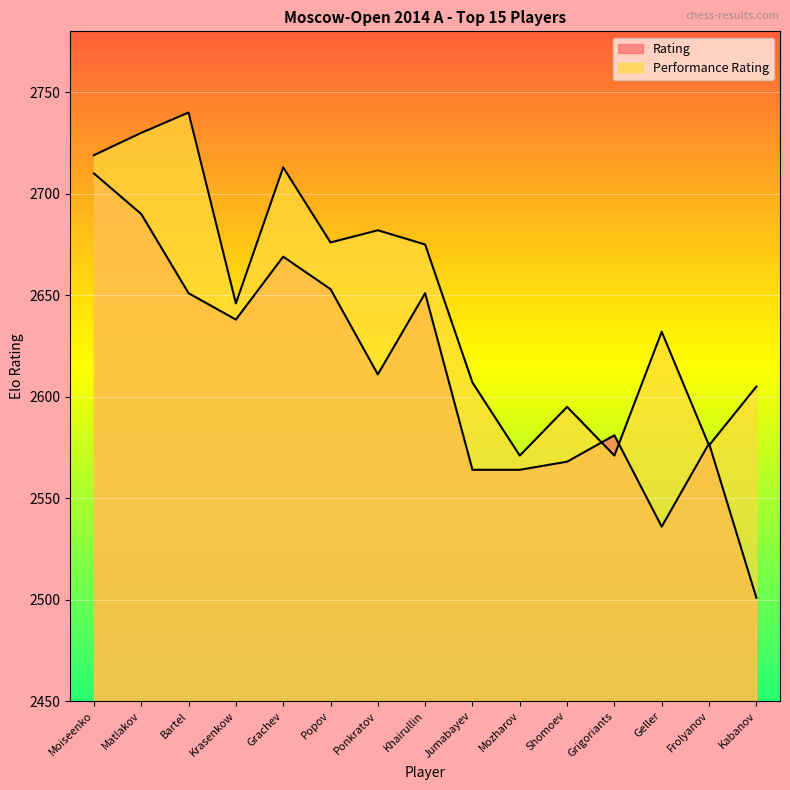

Where is Rating nearest to the value 2605?

Ponkratov